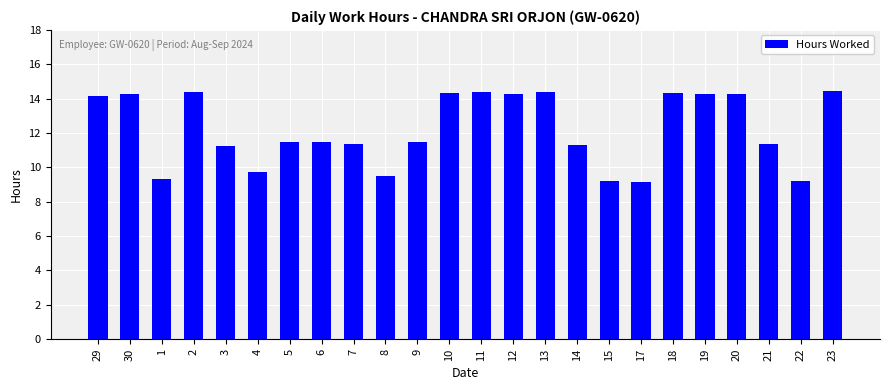

True or false: the data shows 11.5 at 6.

True